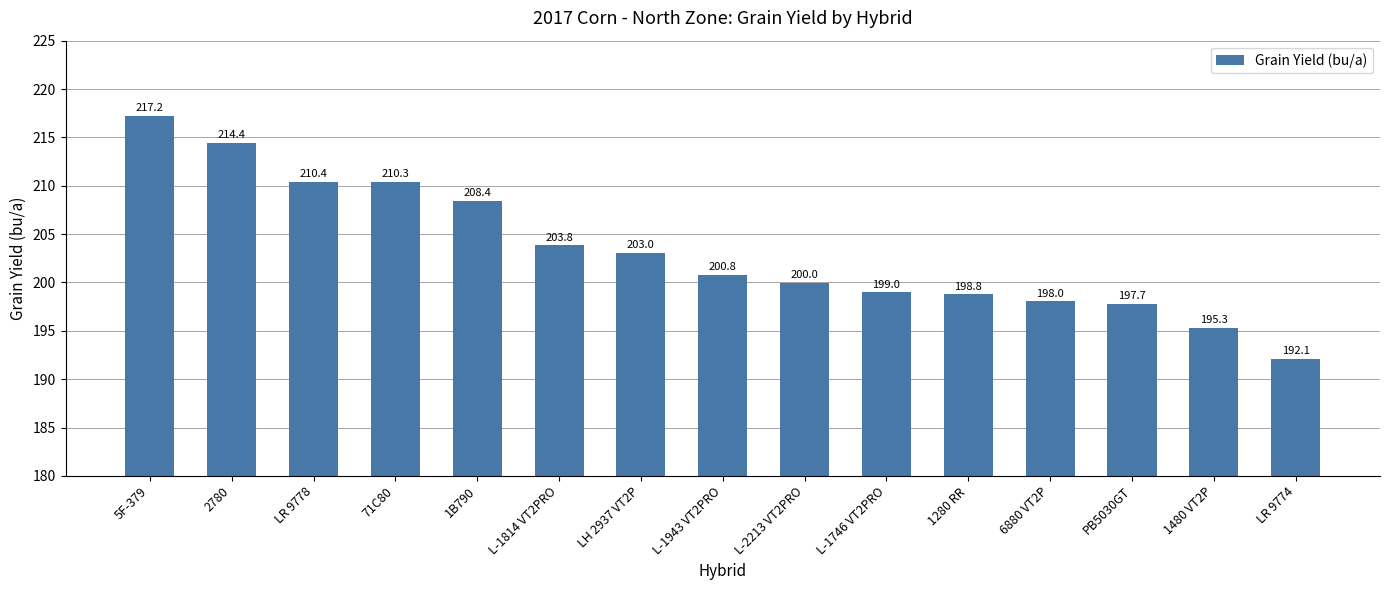

What is the greatest value displayed?

217.2